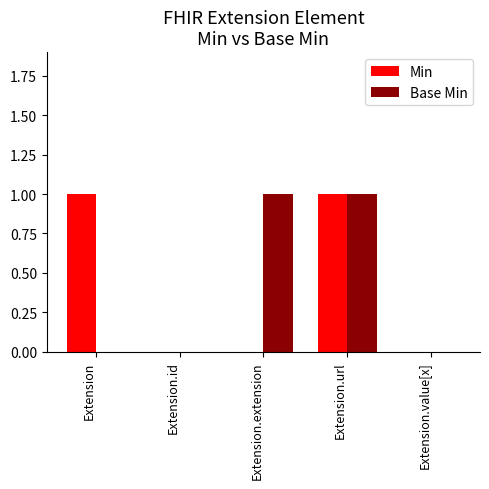

Is the value of Base Min at Extension.url greater than the value of Min at Extension.extension?

Yes